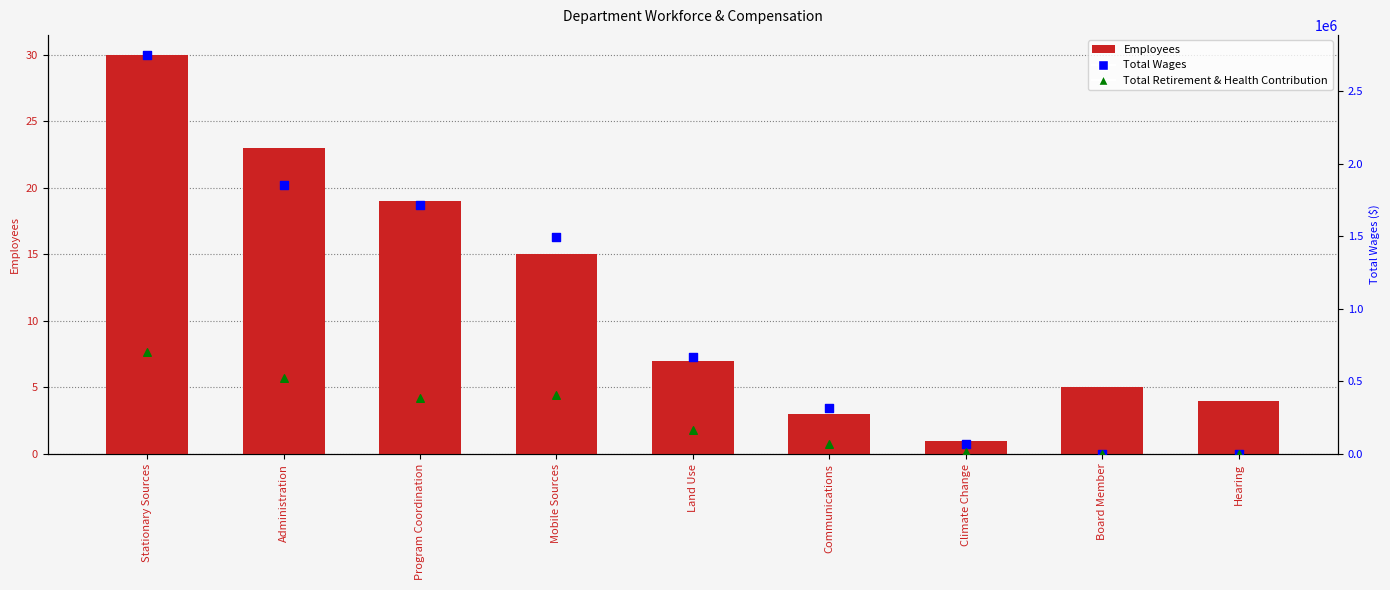

Which series reaches the maximum Y coordinate?

Total Wages